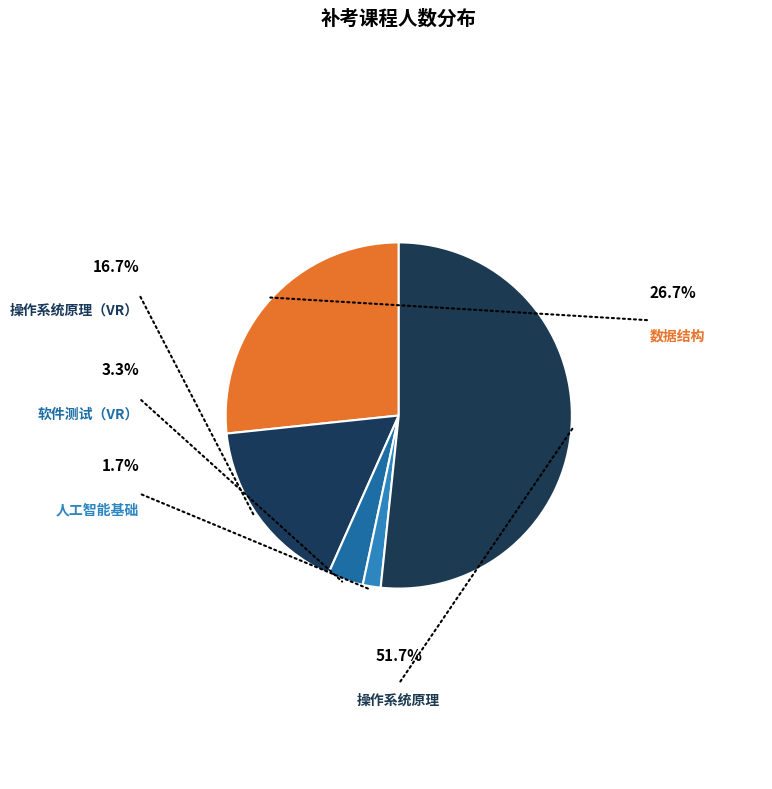

The 操作系统原理（VR） slice represents 17% of the pie. True or false?

True